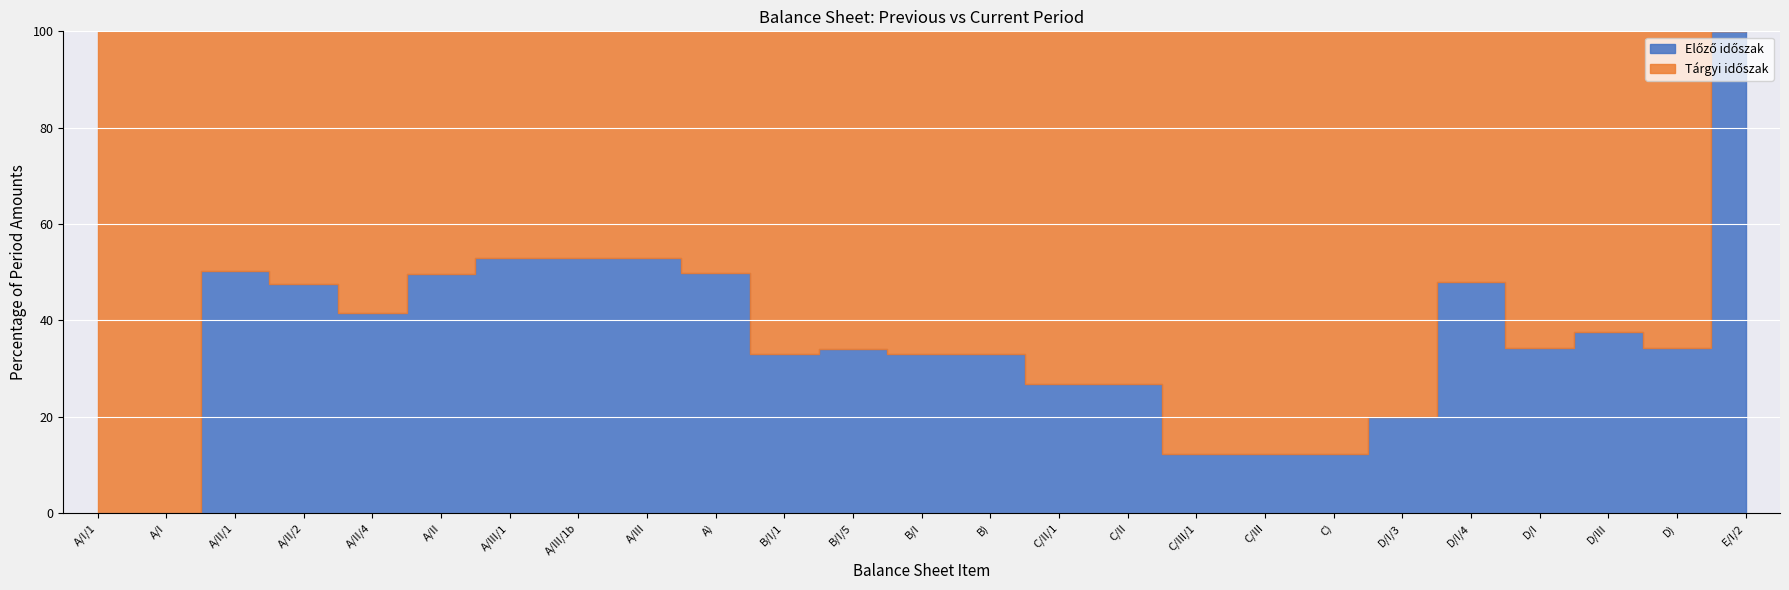

The value of Tárgyi időszak at A/III is 24360000. True or false?

True